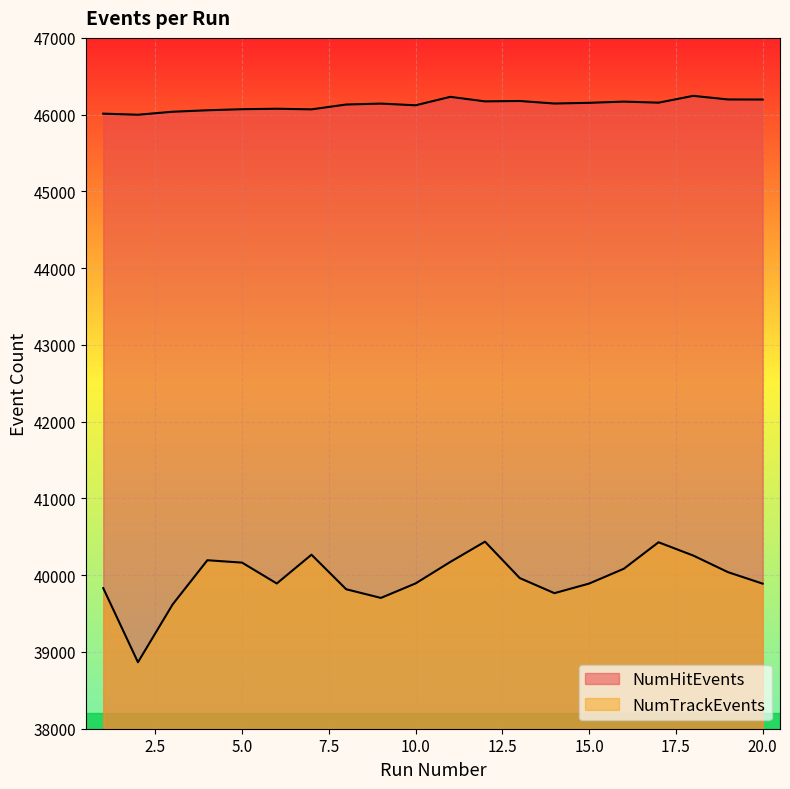

Reading right to left, list all the values displayed in this chart.

NumHitEvents: 46197	46198	46245	46156	46170	46154	46145	46178	46173	46232	46122	46144	46132	46069	46077	46071	46057	46038	45999	46013
NumTrackEvents: 39890	40040	40256	40429	40084	39891	39766	39963	40437	40173	39893	39704	39817	40267	39892	40164	40195	39620	38866	39831